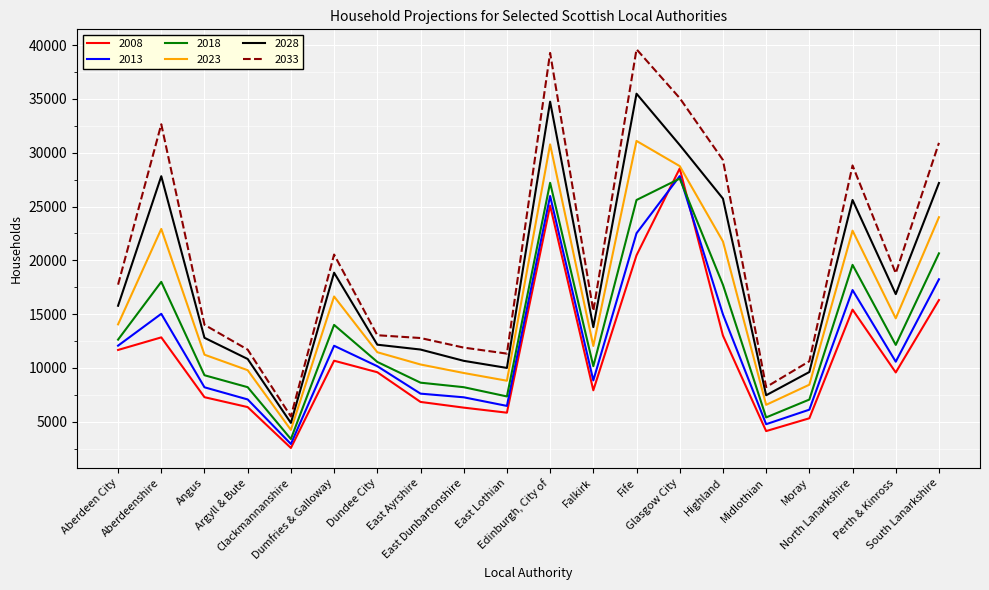

The value of 2018 at Midlothian is 5400. True or false?

True